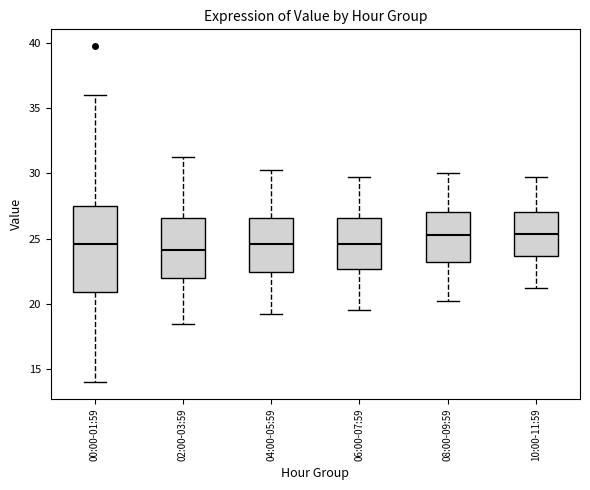

Reading left to right, transcribe this box plot: for each box, give where its median line is, the range the box spans, and where its two whiskers end, as read against the y-axis. The values are not printed on the chart, so give them approximately, as read against the axis.

00:00-01:59: median 24.5, box 21.0 to 27.5, whiskers 14.0 to 36.0
02:00-03:59: median 24.0, box 22.0 to 26.5, whiskers 18.5 to 31.5
04:00-05:59: median 24.5, box 22.5 to 26.5, whiskers 19.5 to 30.5
06:00-07:59: median 24.5, box 22.5 to 26.5, whiskers 19.5 to 30.0
08:00-09:59: median 25.5, box 23.0 to 27.0, whiskers 20.5 to 30.0
10:00-11:59: median 25.5, box 23.5 to 27.0, whiskers 21.5 to 30.0